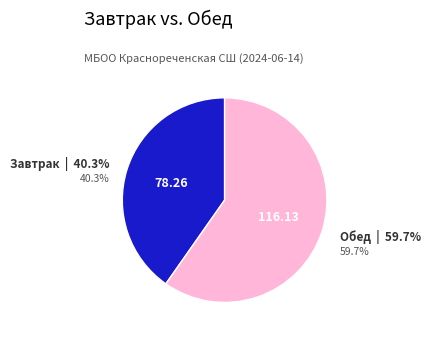

Which category has the biggest portion of the pie?

Обед